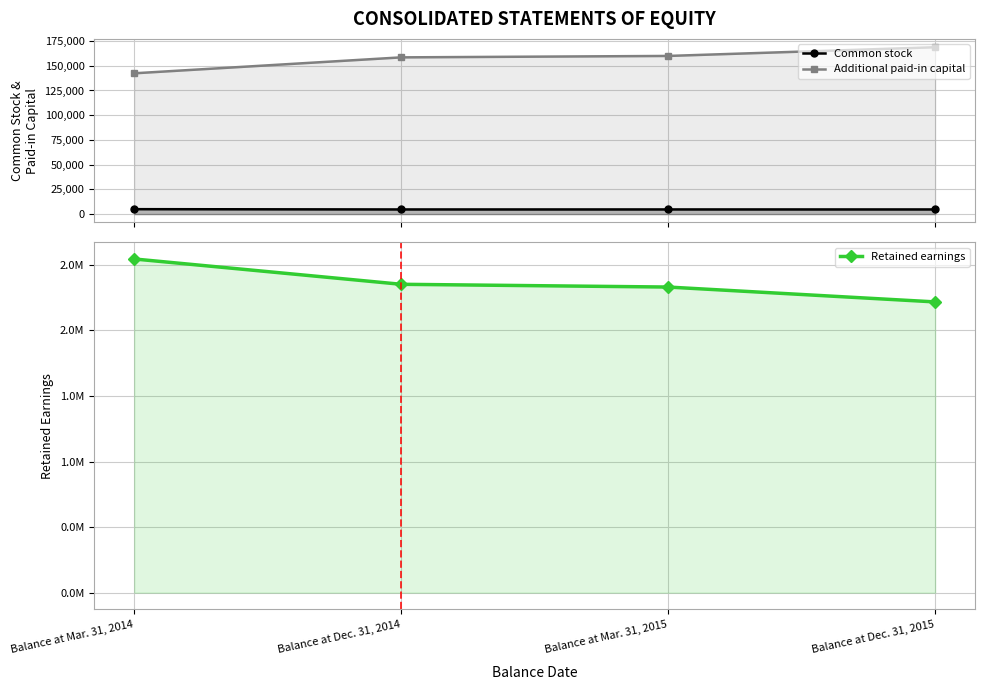

Is the value of Common stock at Balance at Dec. 31, 2014 greater than the value of Retained earnings at Balance at Mar. 31, 2015?

No